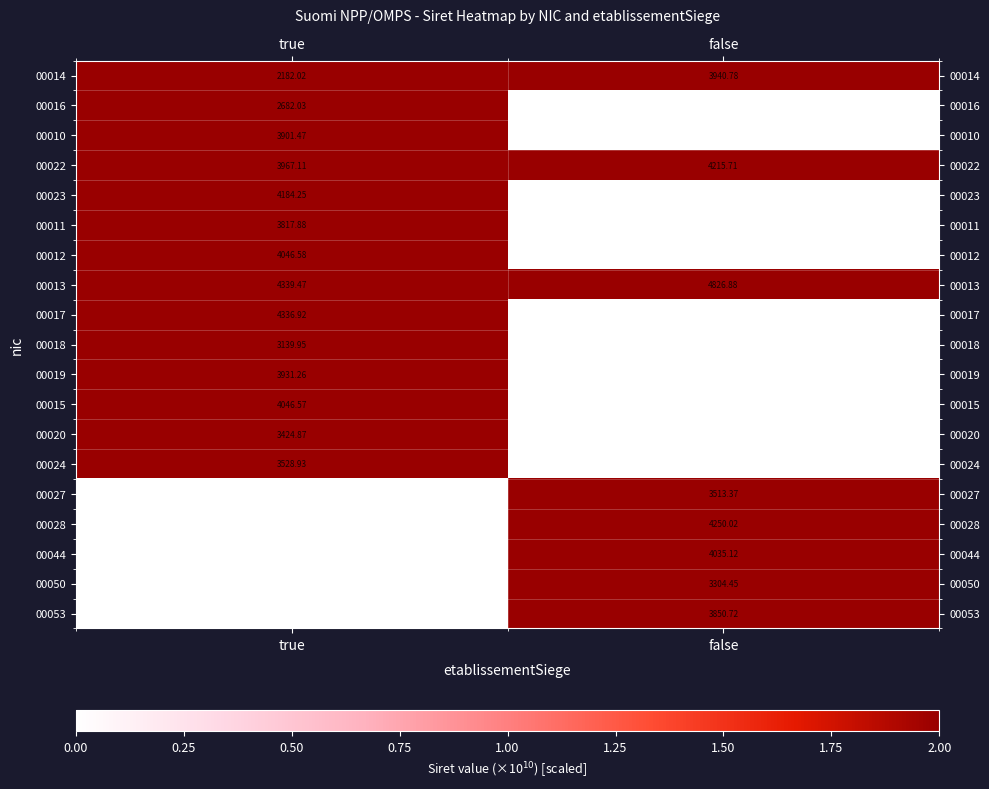

Is it true that 00014 equals 2182.0 at true?

True